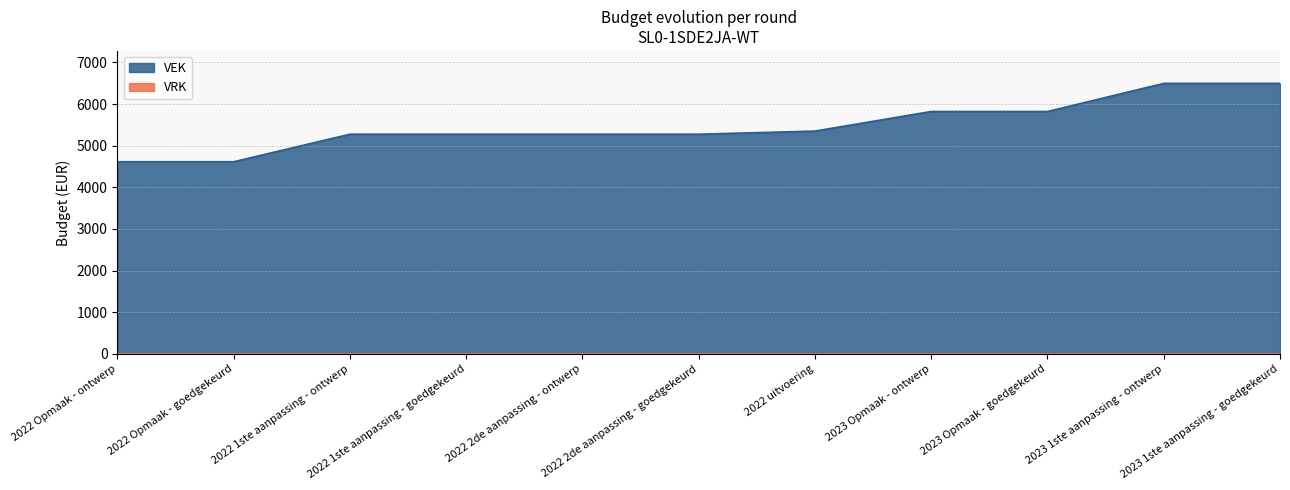

What is the sum of all values?

60312